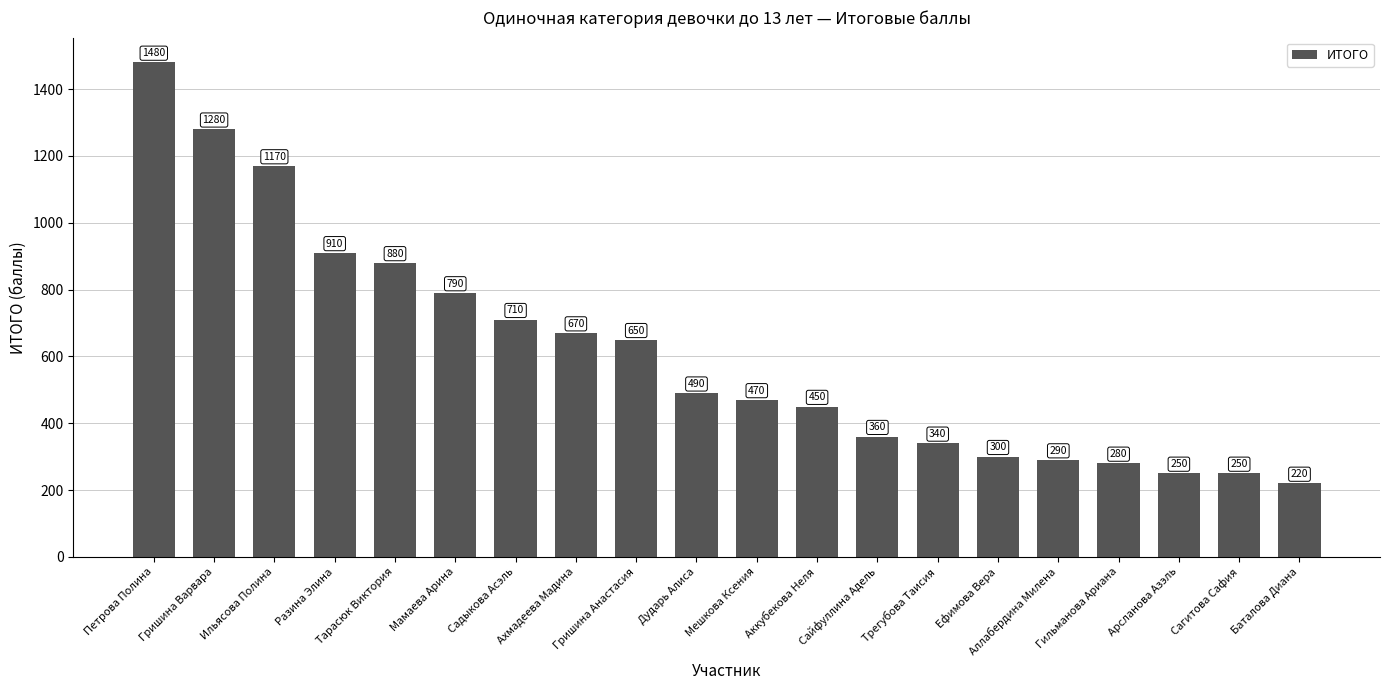

What is the value of the 13th bar from the left?

360